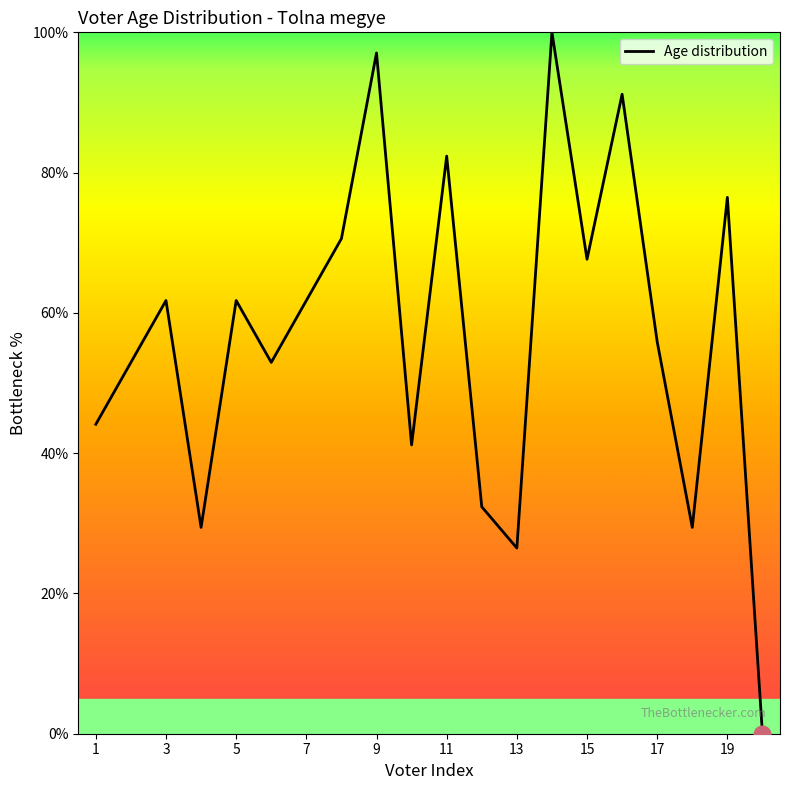

What is the difference between the maximum and minimum values?

100.0